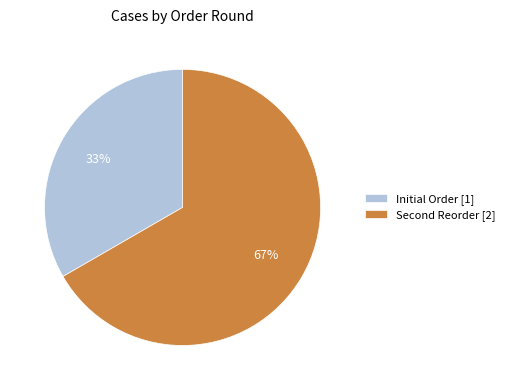

Which category has the smallest portion of the pie?

Initial Order [1]